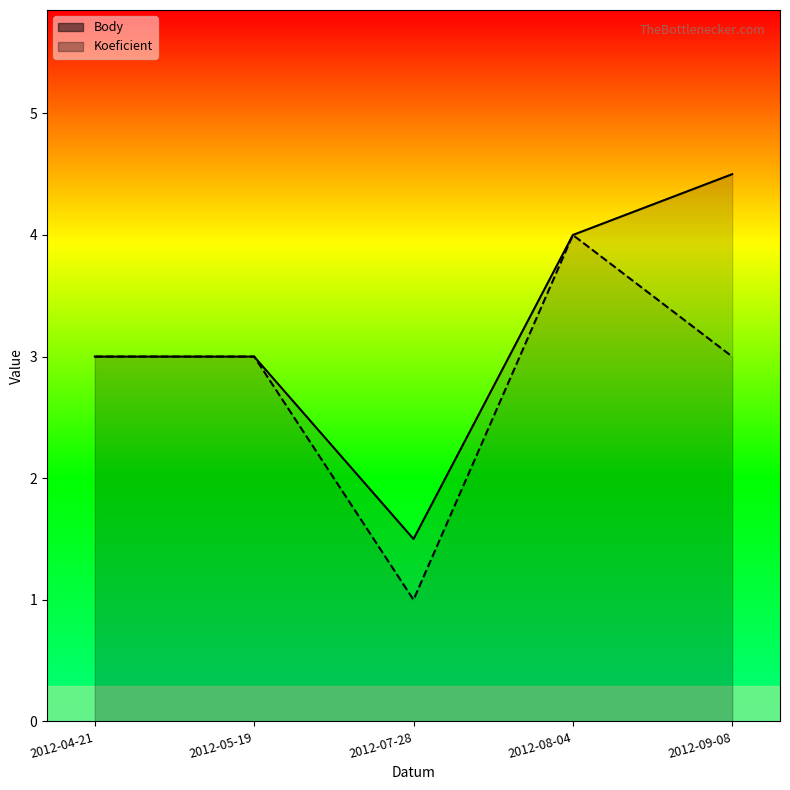

What is the approximate value of Body at 2012-07-28?

1.5